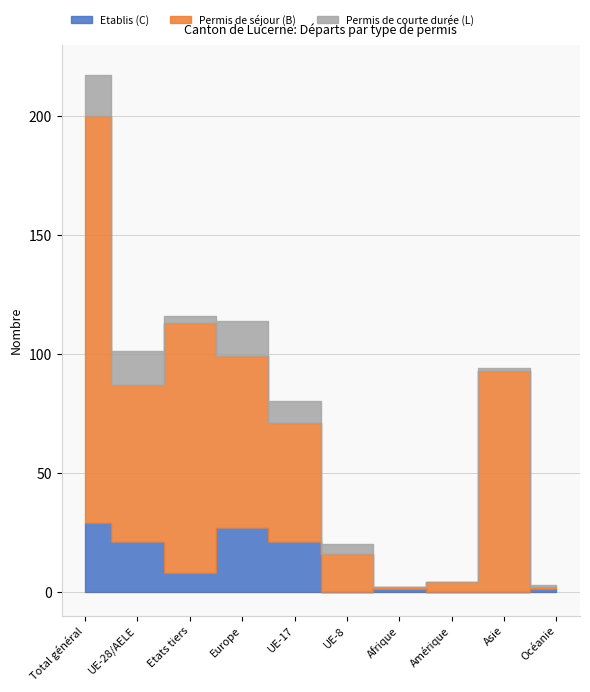

True or false: Etablis (C) has more than 1 points higher than both neighbors.

True